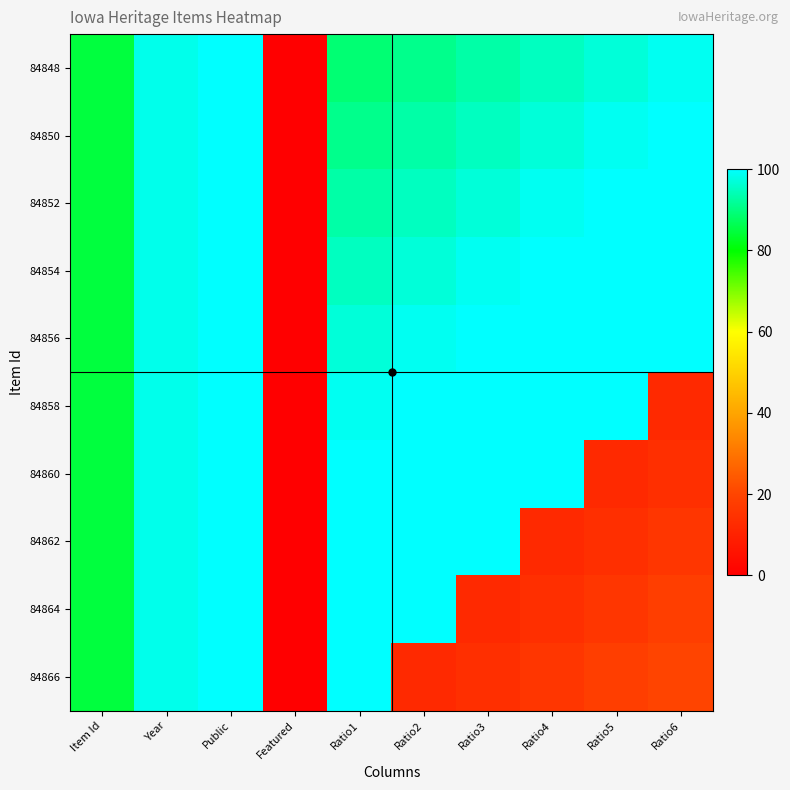

How many series are shown in this chart?

10